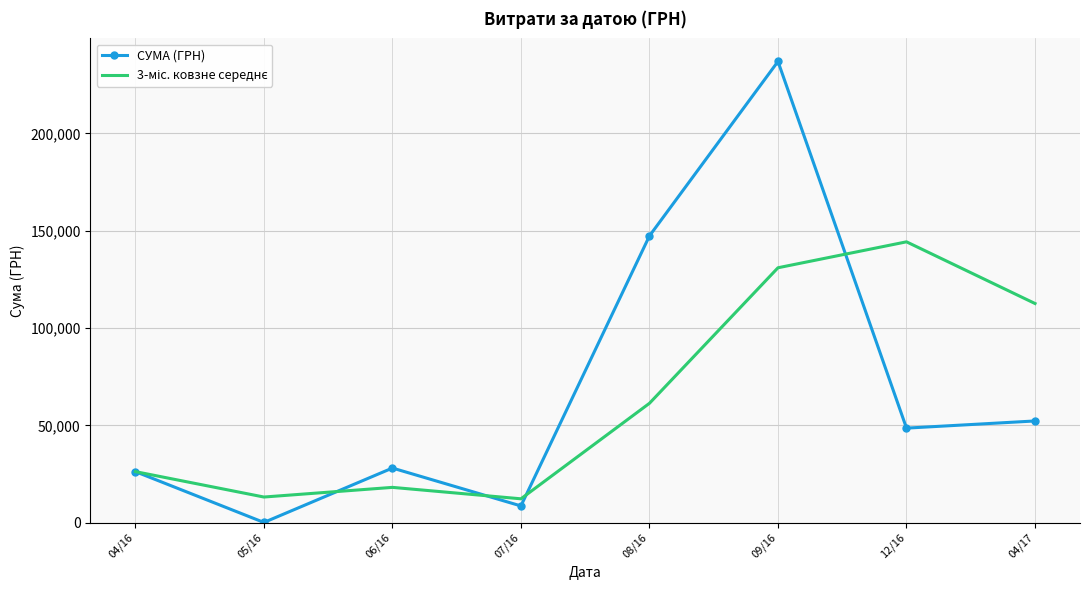

Which series has the widest spread of values?

СУМА (ГРН)